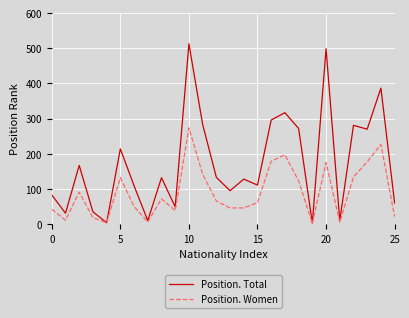

What is the greatest value displayed?

513